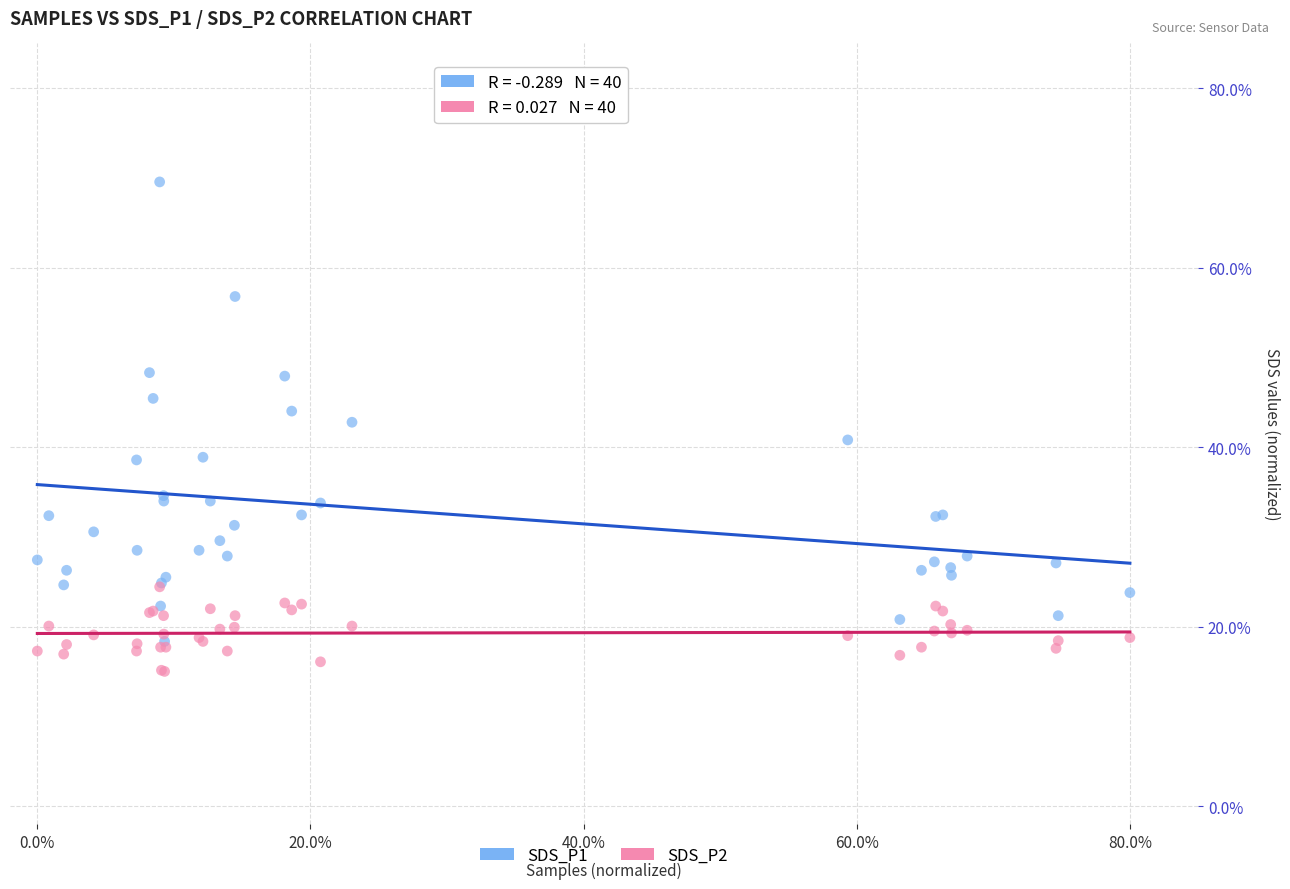

Which series contains the lowest Y value?

SDS_P2